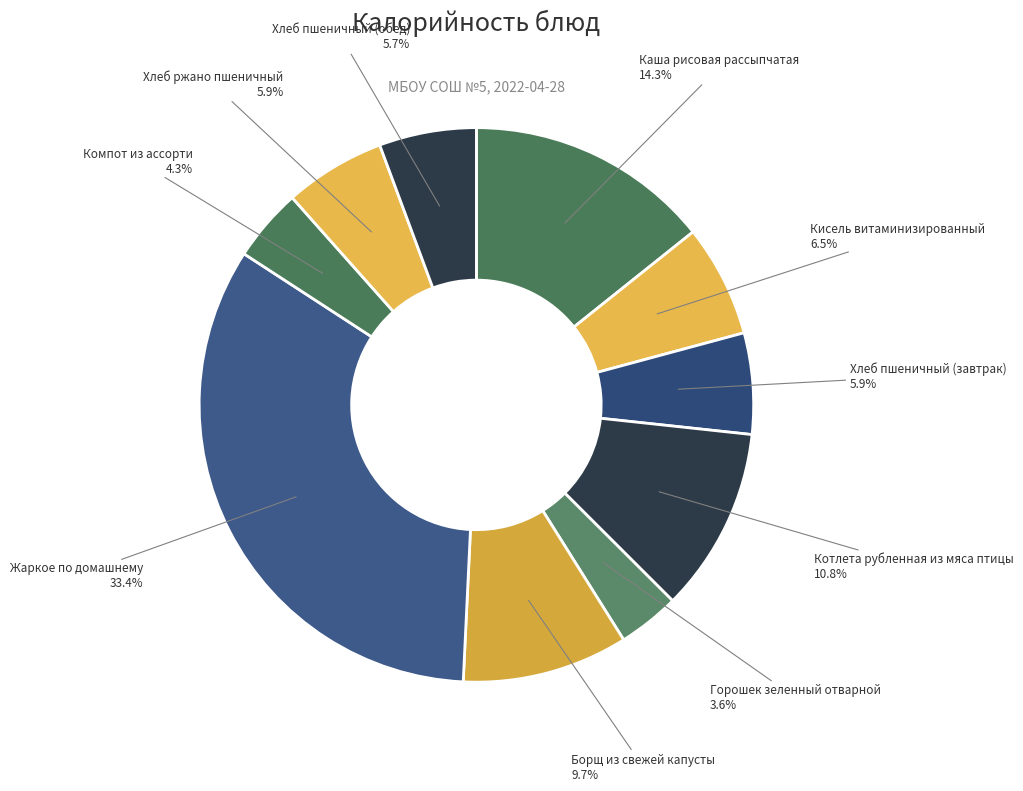

Rank the categories by value from highest to lowest.

Жаркое по домашнему, Каша рисовая рассыпчатая, Котлета рубленная из мяса птицы, Борщ из свежей капусты, Кисель витаминизированный, Хлеб пшеничный (завтрак), Хлеб ржано пшеничный, Хлеб пшеничный (обед), Компот из ассорти, Горошек зеленный отварной